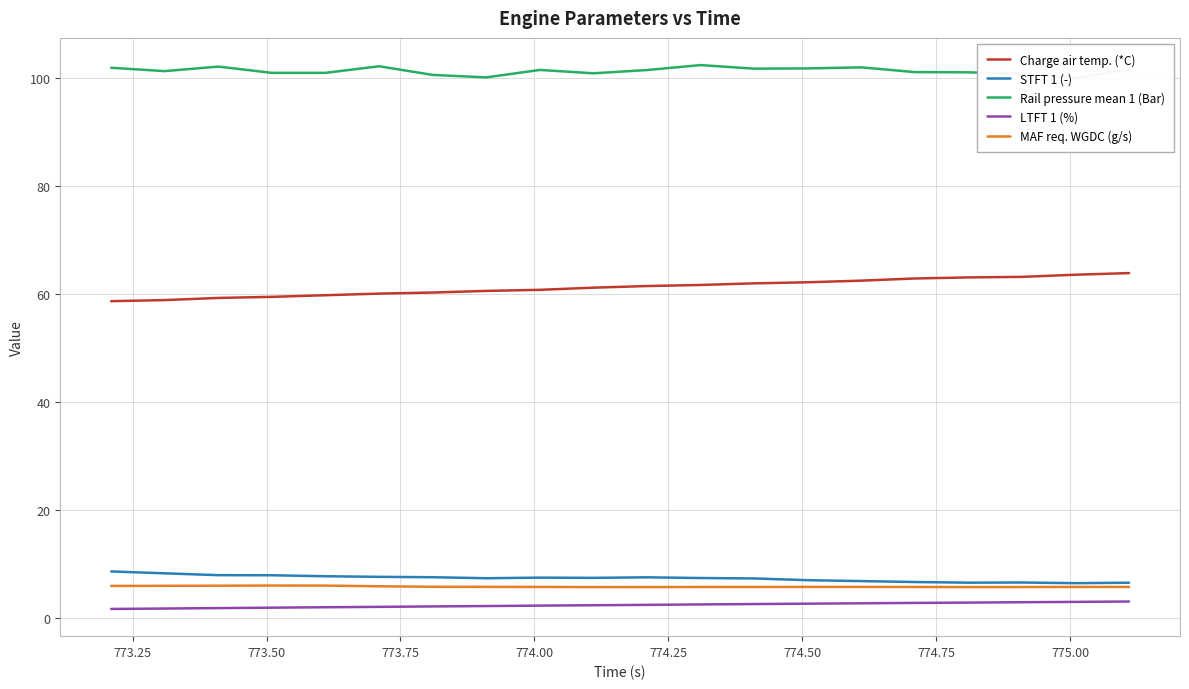

True or false: Charge air temp. (*C) and STFT 1 (-) intersect in this chart.

False